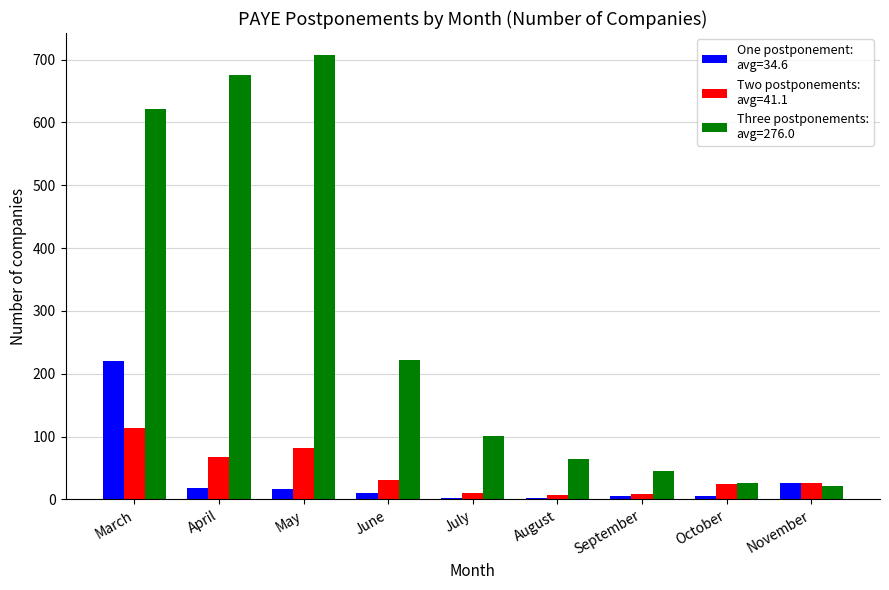

What is the total value across all series at March?

955